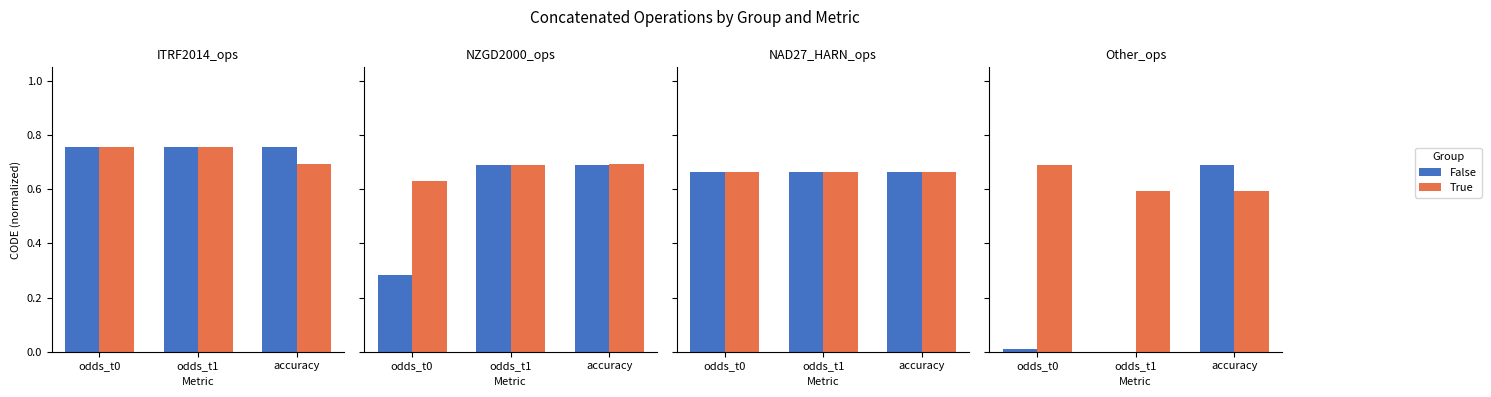

True or false: False has a value of 0.0 at odds_t1.

True